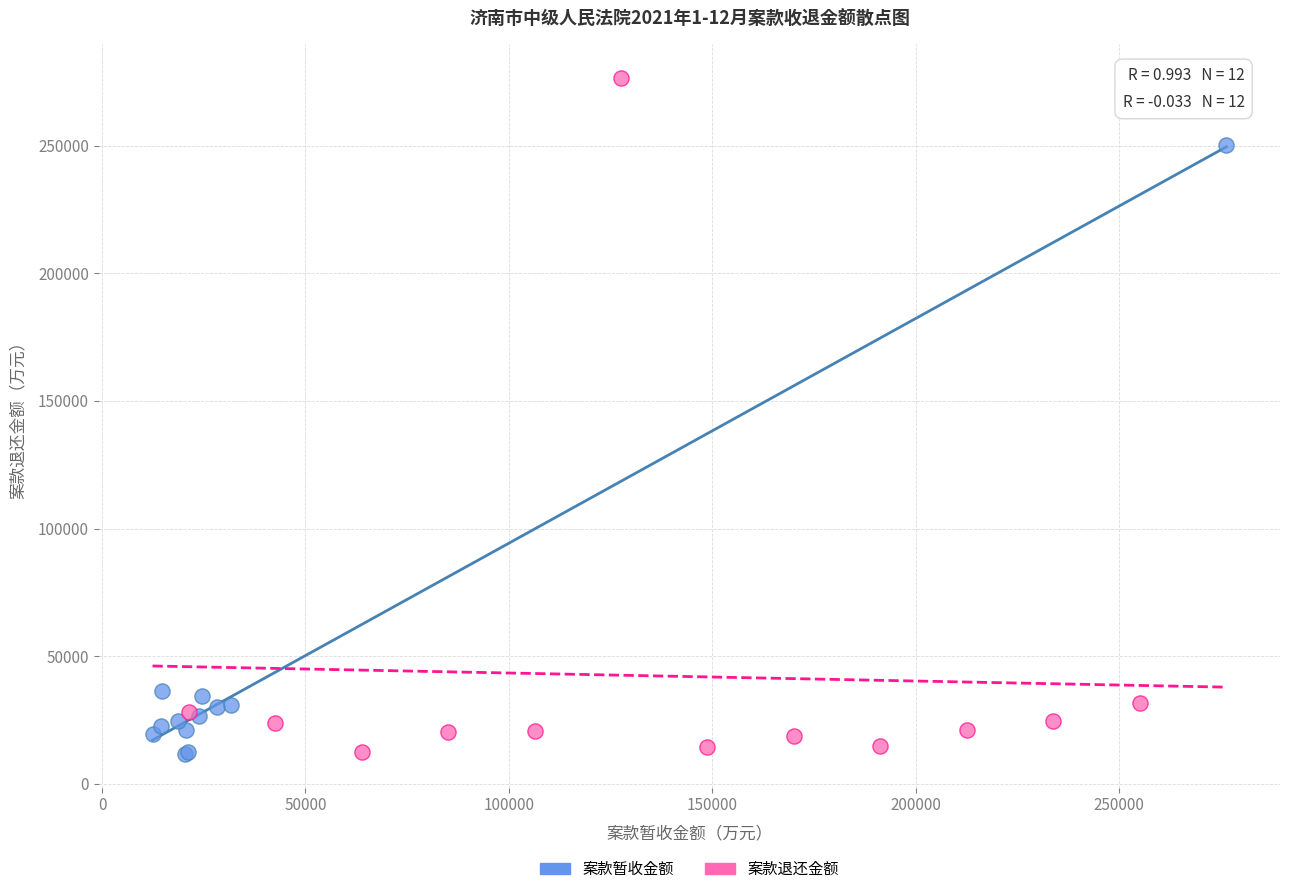

Which series has the widest spread of Y values?

案款退还金额